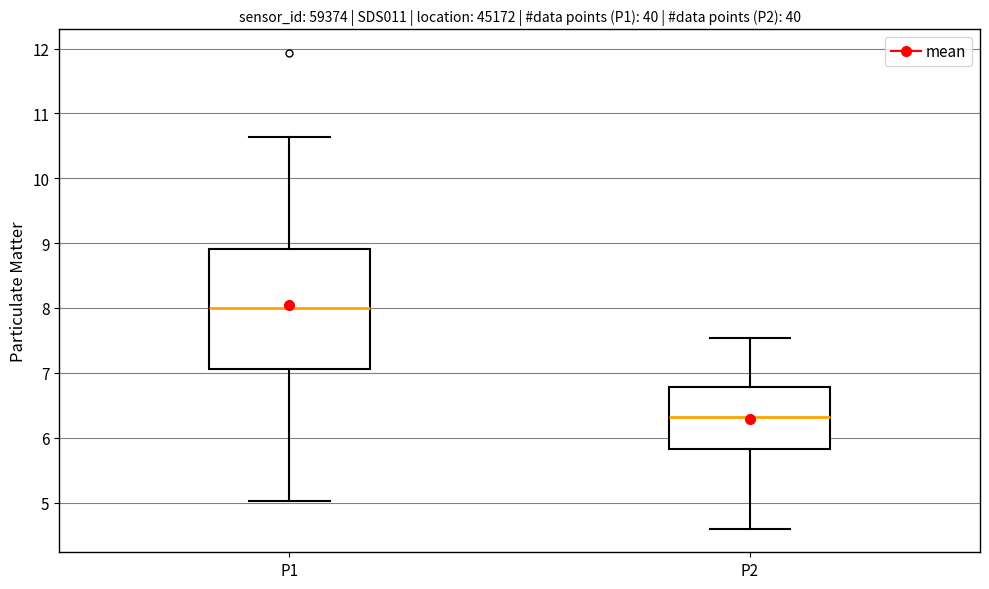

Which box's median line is the highest?

P1